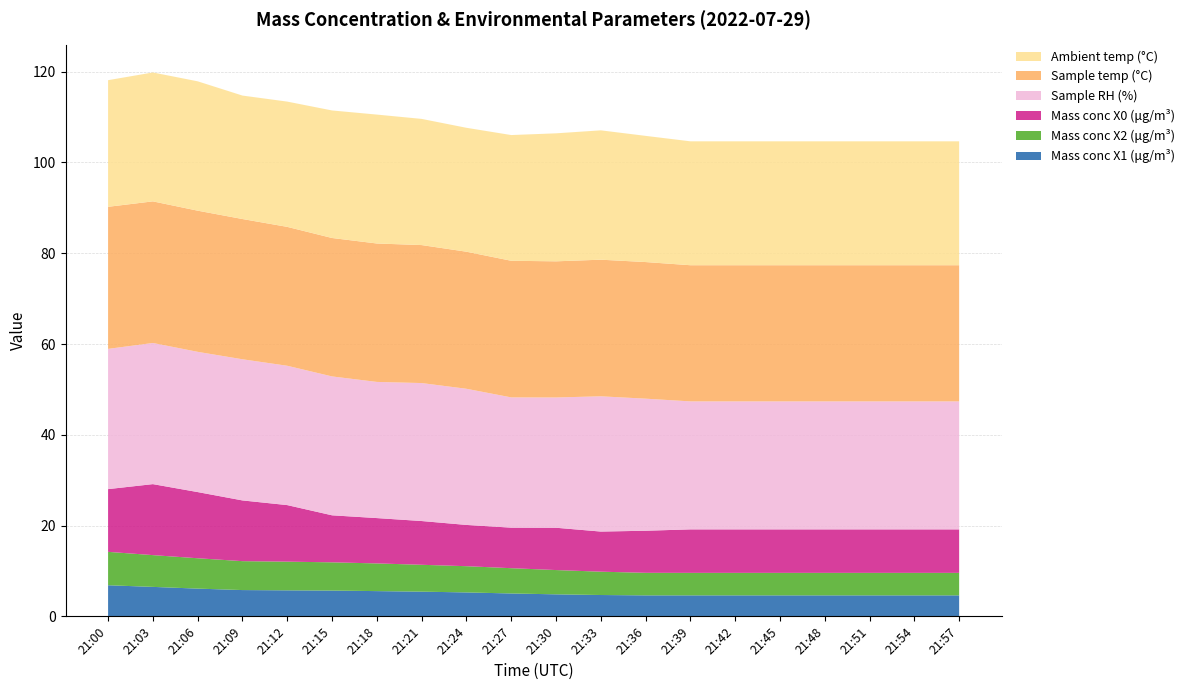

Reading right to left, list all the values displayed in this chart.

Mass conc X1 (μg/m³): 21:57=4.6	21:54=4.6	21:51=4.6	21:48=4.6	21:45=4.6	21:42=4.6	21:39=4.6	21:36=4.6	21:33=4.7	21:30=4.8	21:27=5.0	21:24=5.3	21:21=5.4	21:18=5.6	21:15=5.7	21:12=5.7	21:09=5.8	21:06=6.1	21:03=6.5	21:00=6.8
Mass conc X2 (μg/m³): 21:57=5.0	21:54=5.0	21:51=5.0	21:48=5.0	21:45=5.0	21:42=5.0	21:39=5.0	21:36=5.0	21:33=5.1	21:30=5.3	21:27=5.6	21:24=5.8	21:21=5.9	21:18=6.1	21:15=6.2	21:12=6.3	21:09=6.4	21:06=6.7	21:03=7.0	21:00=7.4
Mass conc X0 (μg/m³): 21:57=9.6	21:54=9.6	21:51=9.6	21:48=9.6	21:45=9.6	21:42=9.6	21:39=9.6	21:36=9.3	21:33=8.8	21:30=9.3	21:27=8.9	21:24=9.1	21:21=9.6	21:18=10.0	21:15=10.4	21:12=12.5	21:09=13.4	21:06=14.6	21:03=15.6	21:00=13.8
Sample RH (%): 21:57=28.2	21:54=28.2	21:51=28.2	21:48=28.2	21:45=28.2	21:42=28.2	21:39=28.2	21:36=29.1	21:33=29.8	21:30=28.7	21:27=28.7	21:24=30.0	21:21=30.4	21:18=30.0	21:15=30.6	21:12=30.7	21:09=31.1	21:06=30.9	21:03=31.1	21:00=30.9
Sample temp (°C): 21:57=30.0	21:54=30.0	21:51=30.0	21:48=30.0	21:45=30.0	21:42=30.0	21:39=30.0	21:36=30.1	21:33=30.1	21:30=30.0	21:27=30.1	21:24=30.2	21:21=30.4	21:18=30.5	21:15=30.5	21:12=30.6	21:09=30.9	21:06=31.1	21:03=31.2	21:00=31.3
Ambient temp (°C): 21:57=27.3	21:54=27.3	21:51=27.3	21:48=27.3	21:45=27.3	21:42=27.3	21:39=27.3	21:36=27.8	21:33=28.5	21:30=28.2	21:27=27.7	21:24=27.3	21:21=27.8	21:18=28.4	21:15=28.1	21:12=27.6	21:09=27.2	21:06=28.5	21:03=28.4	21:00=27.9